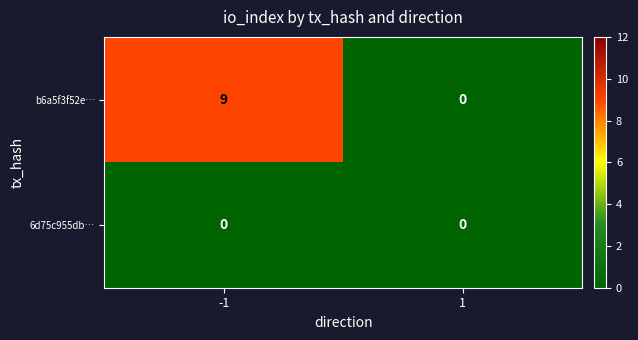

True or false: b6a5f3f52e… has a value of 0 at 1.

True